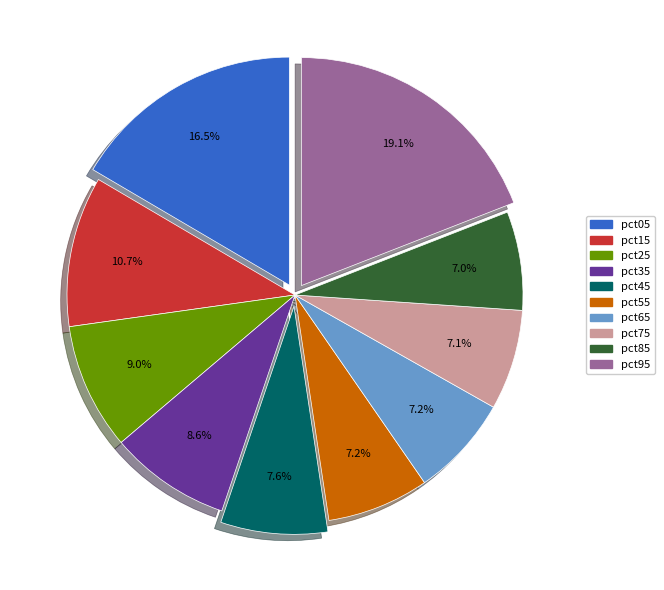

What is the total percentage of pct35 and pct85?

15.6%